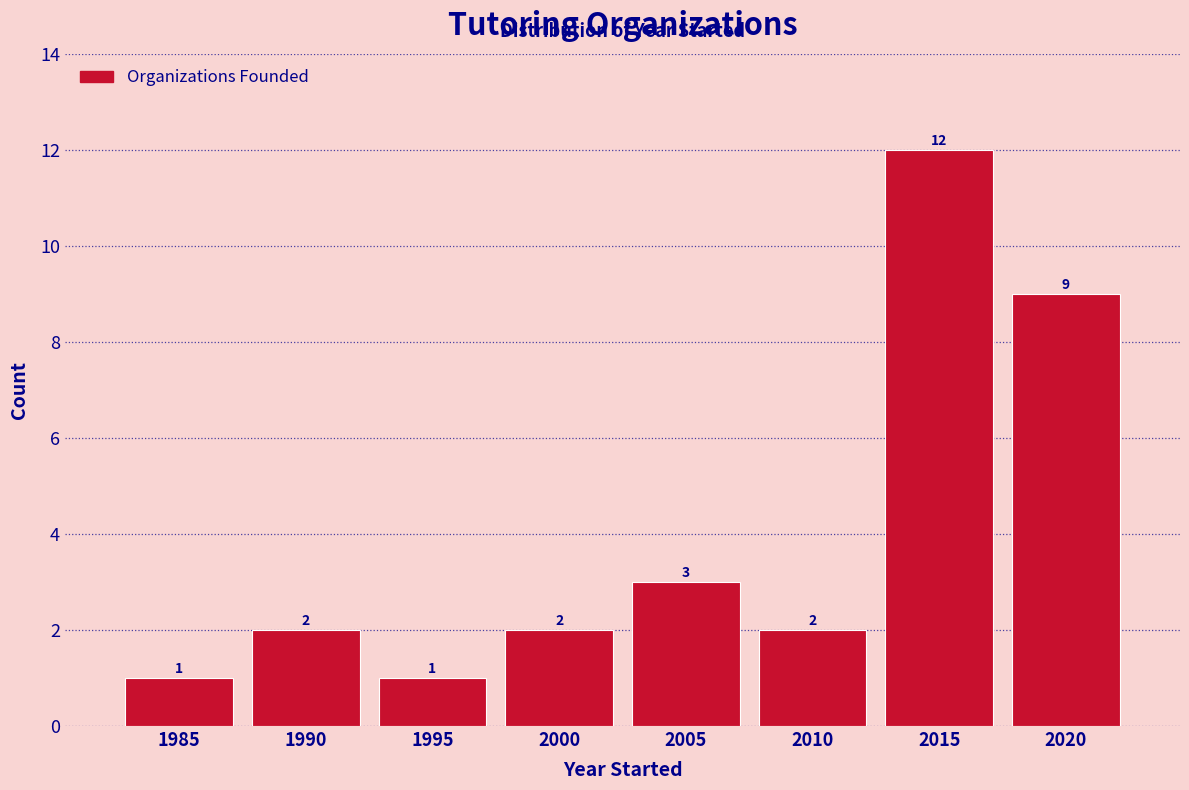

Reading left to right, what are all the values shown in this chart?

1985=1	1990=2	1995=1	2000=2	2005=3	2010=2	2015=12	2020=9